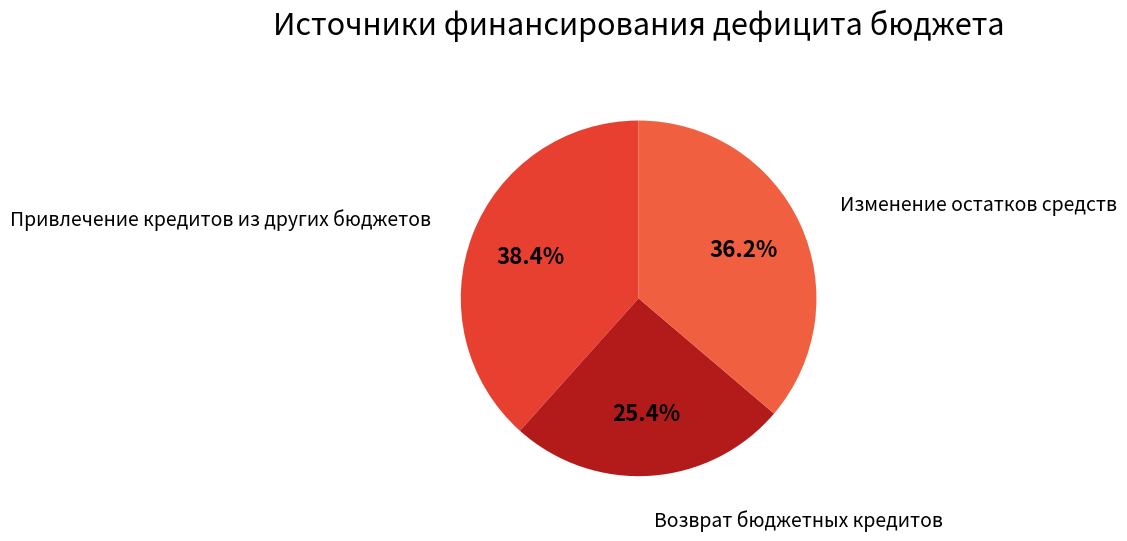

Is it true that Изменение остатков средств is 27% of the pie?

False